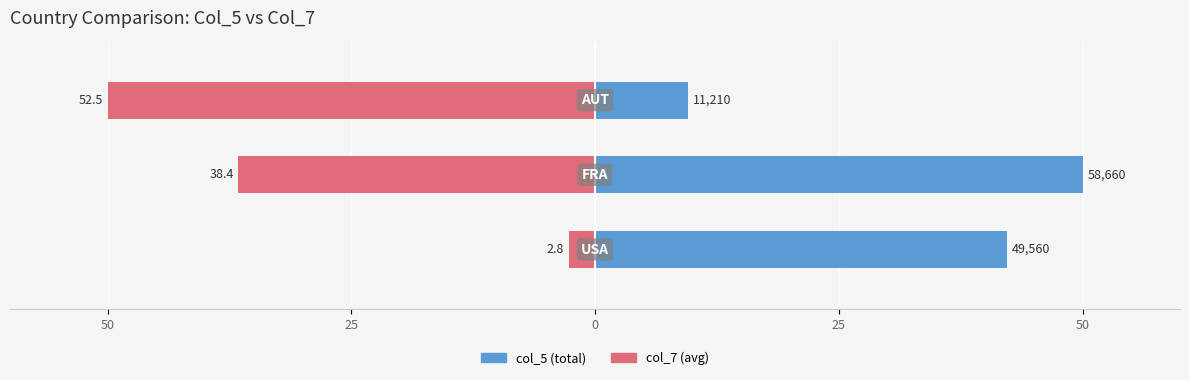

How many series are shown in this chart?

2